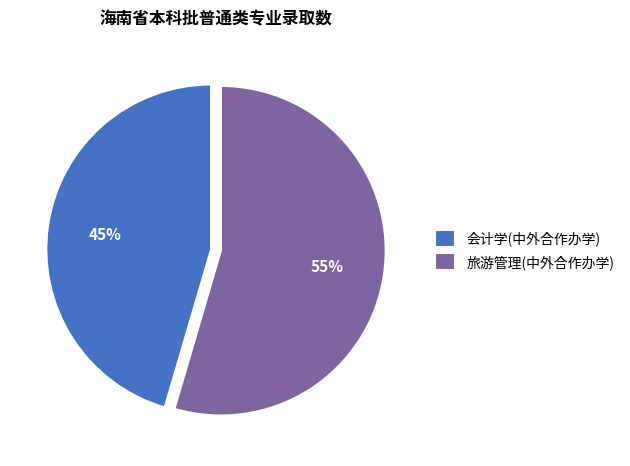

To the nearest percent, what is the combined percentage of 旅游管理(中外合作办学) and 会计学(中外合作办学)?

100%